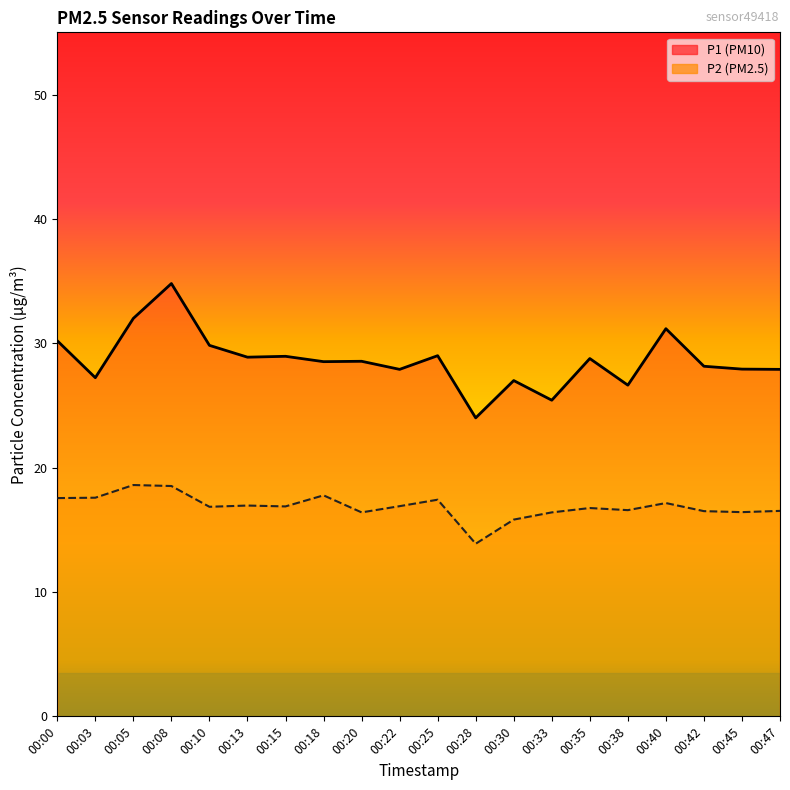

What is the total value across all series at 00:08?

53.3